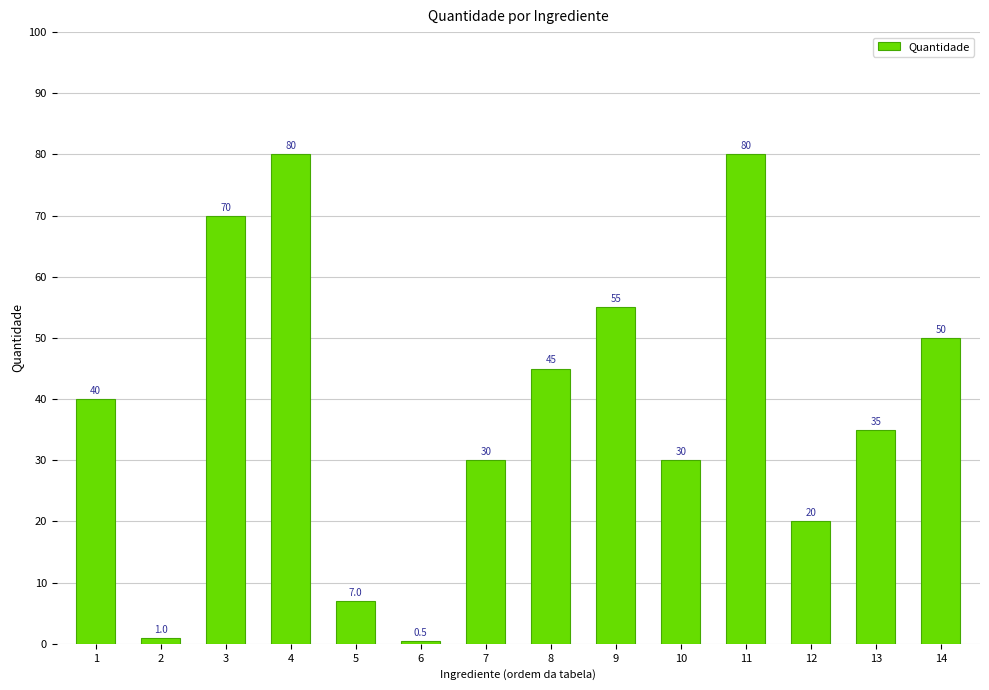

What is the value of the 6th bar from the left?

0.5